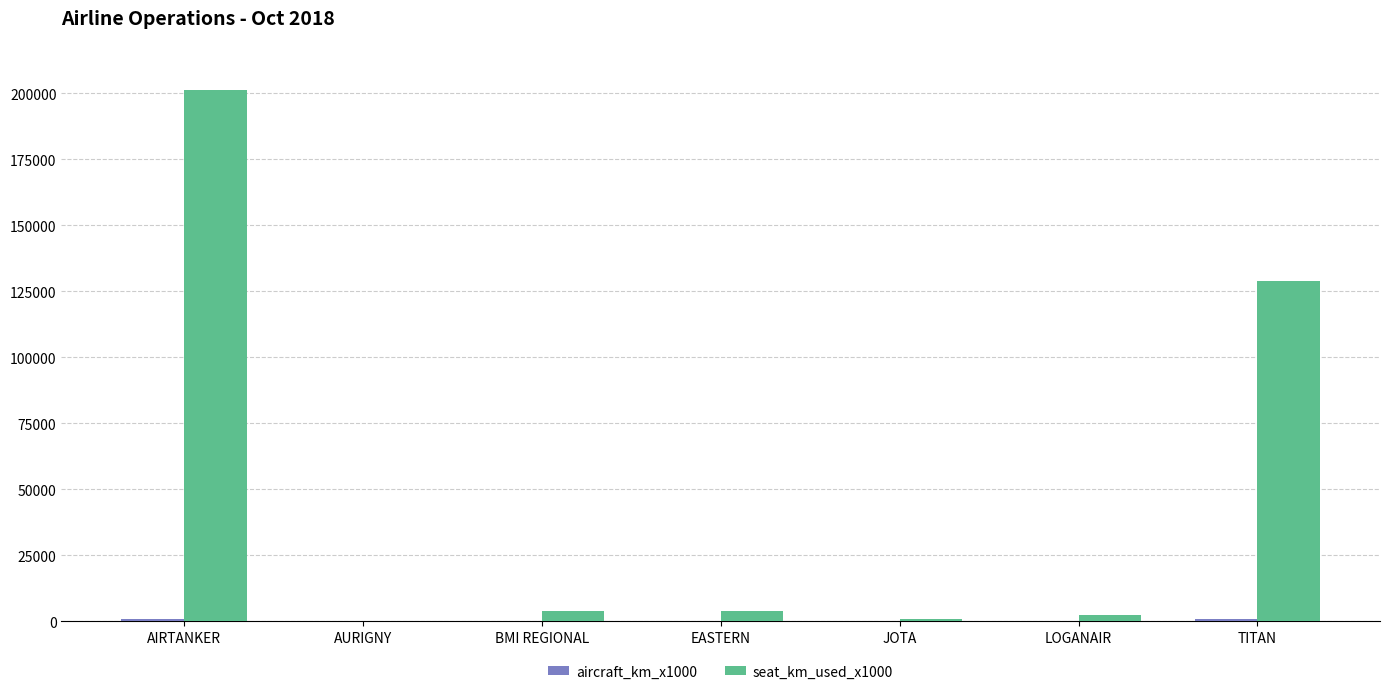

Which series has the largest total across all categories?

seat_km_used_x1000